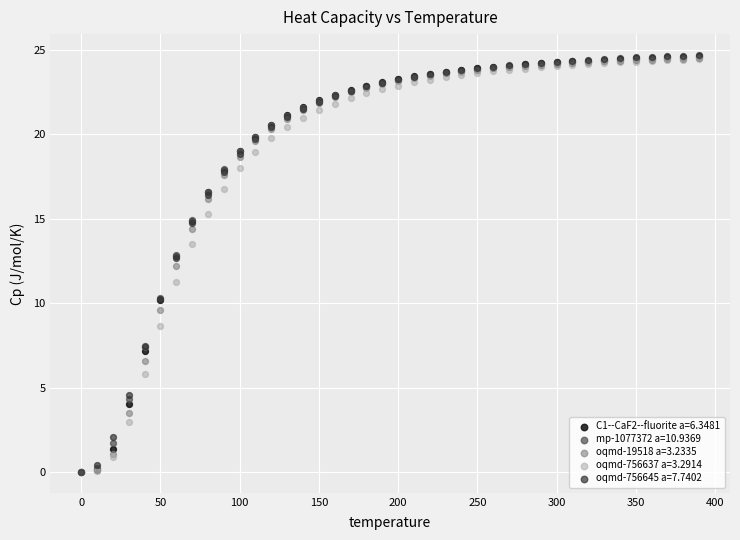

What are all the series names shown in the legend?

C1--CaF2--fluorite a=6.3481, mp-1077372 a=10.9369, oqmd-19518 a=3.2335, oqmd-756637 a=3.2914, oqmd-756645 a=7.7402